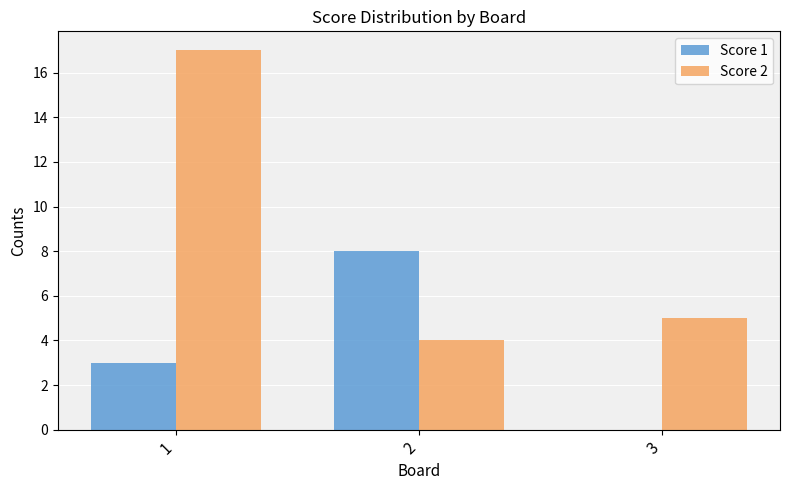

What is the sum of all Score 2 values?

26